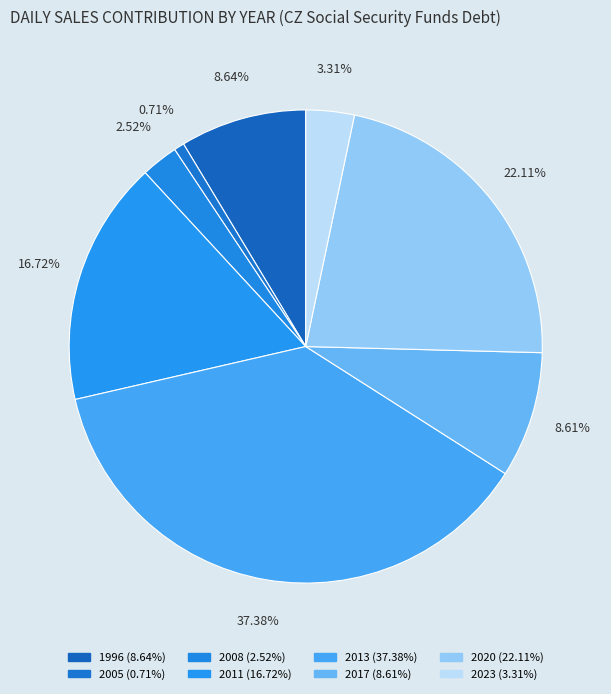

Is there a majority slice in this chart?

No